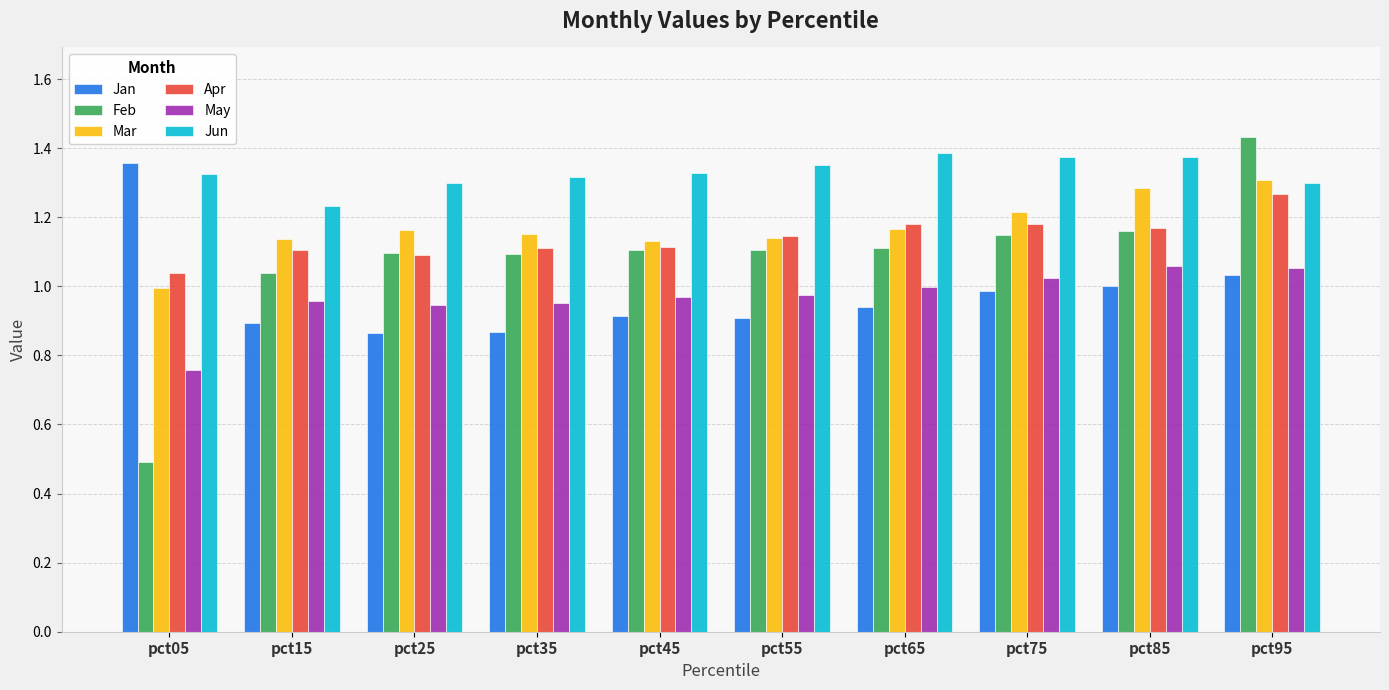

How many series are shown in this chart?

6